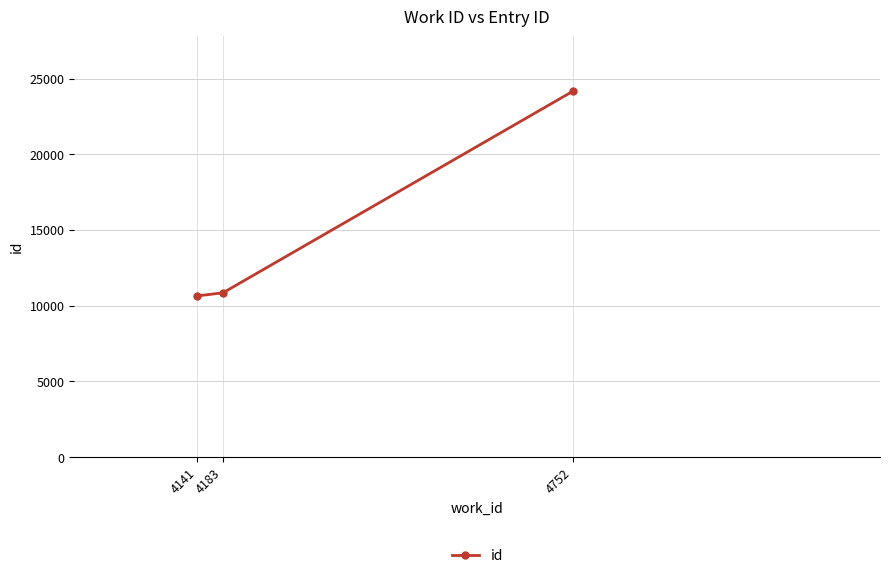

How many values are below 10854?

1